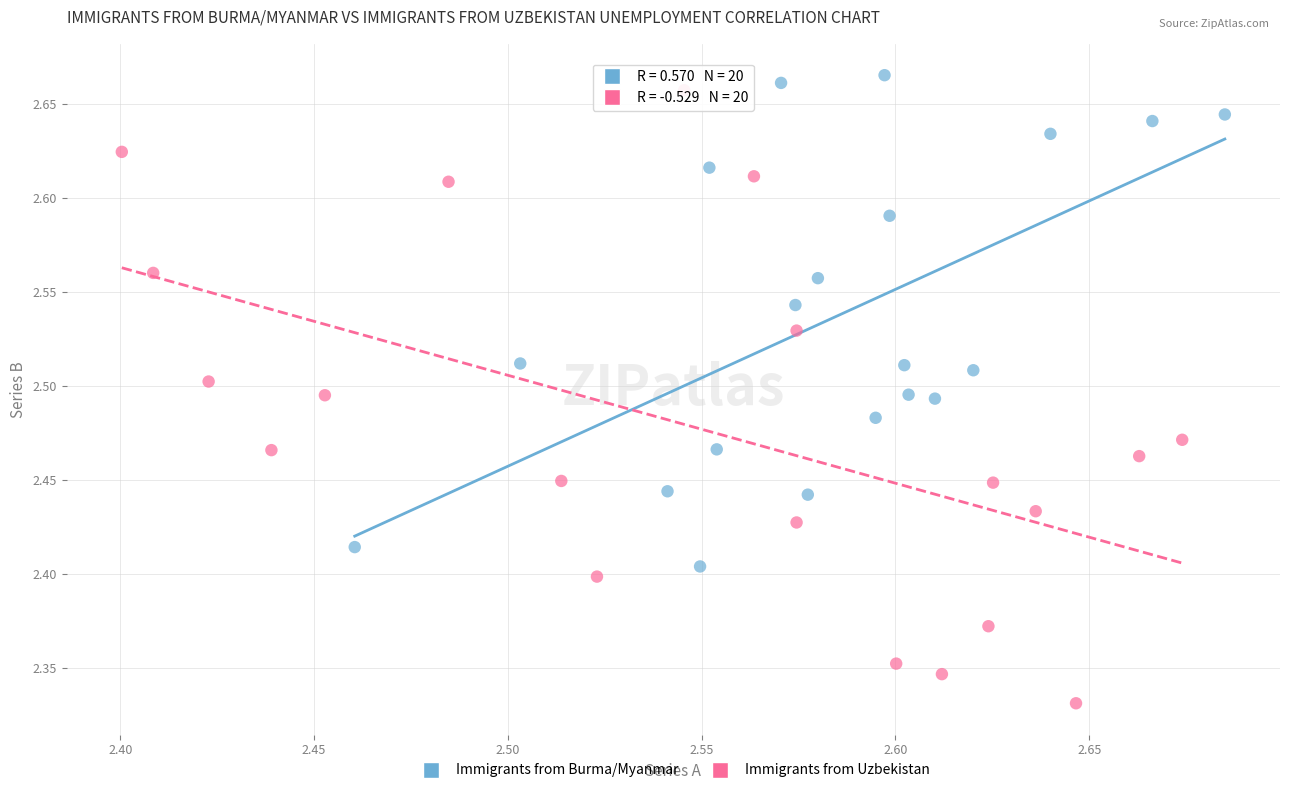

Which series contains the lowest Y value?

Immigrants from Uzbekistan